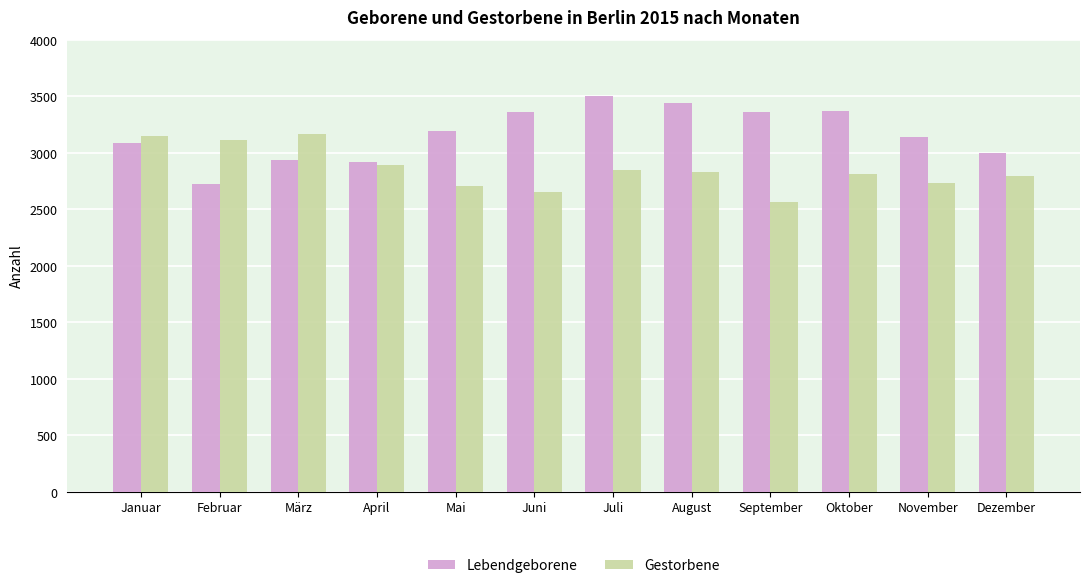

What is the highest value of the Gestorbene series?

3171